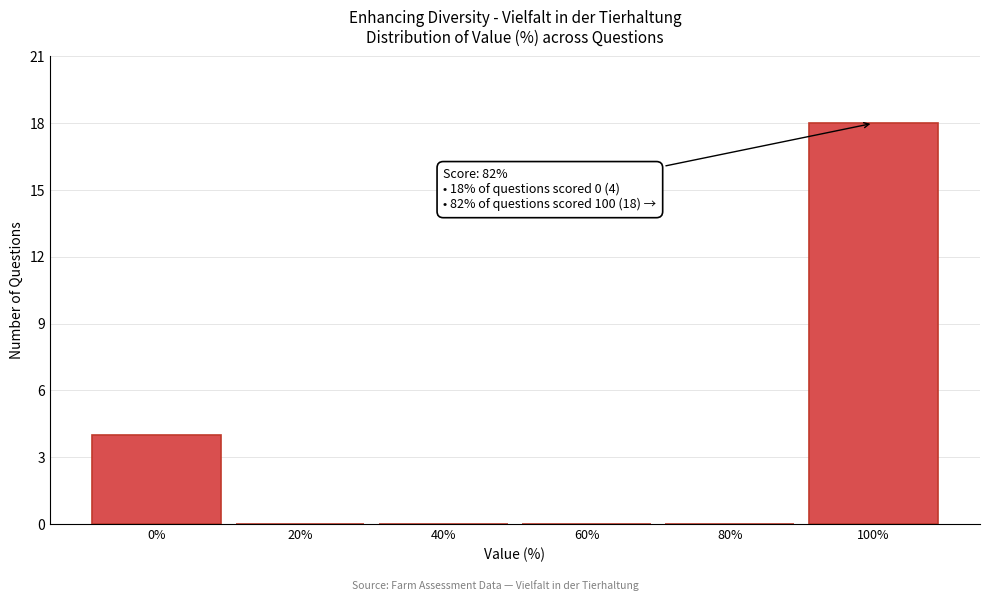

Which range on the x-axis has the tallest bar?

90 to 110